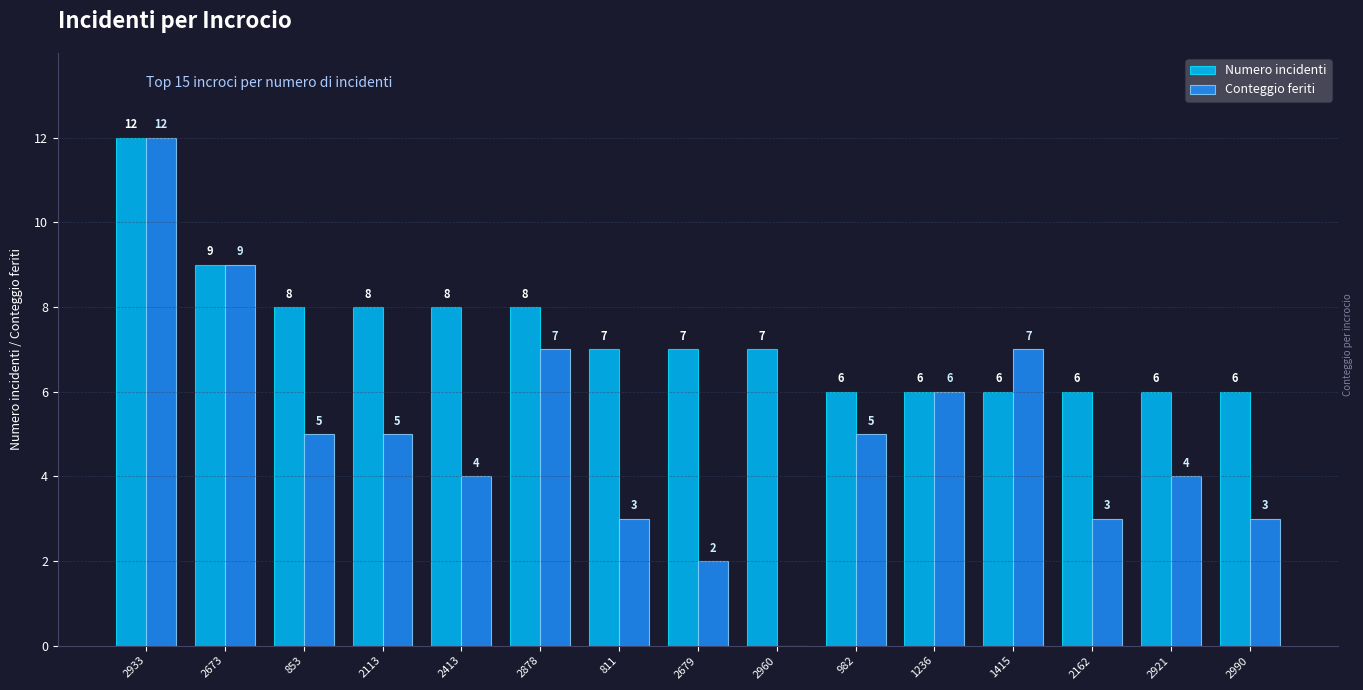

What is the sum of all Numero incidenti values?

110